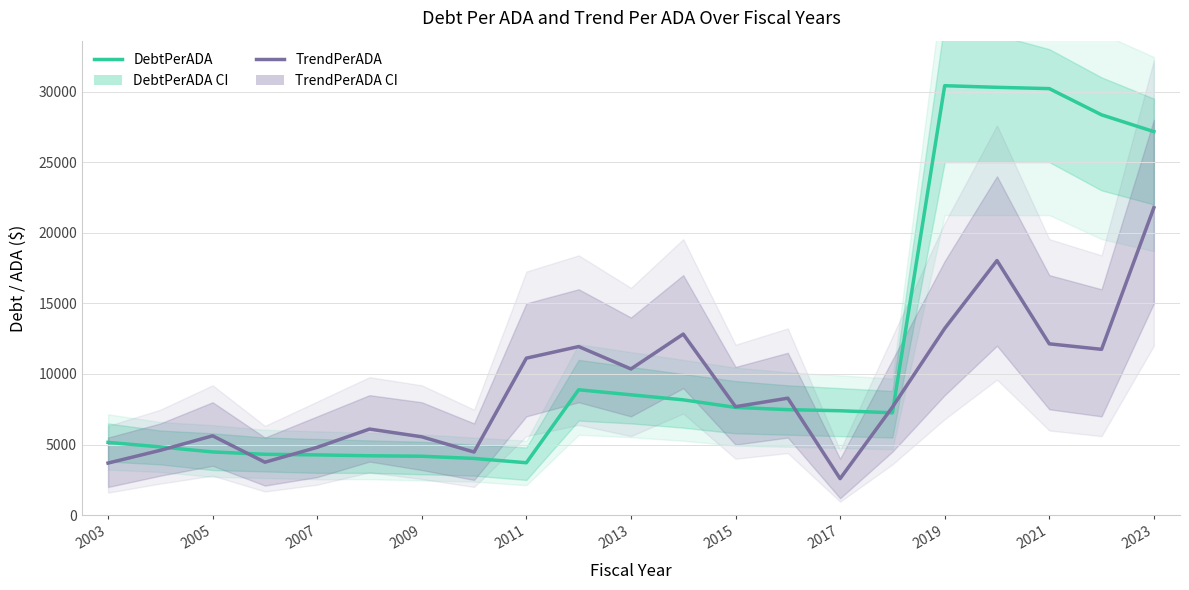

In DebtPerADA, how many points are lower than both neighbors (excluding endpoints)?

2